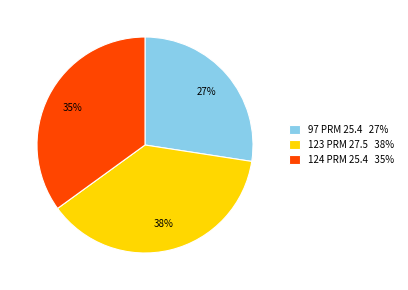

Combined, do 123 PRM 27.5 and 124 PRM 25.4 account for over 50%?

Yes